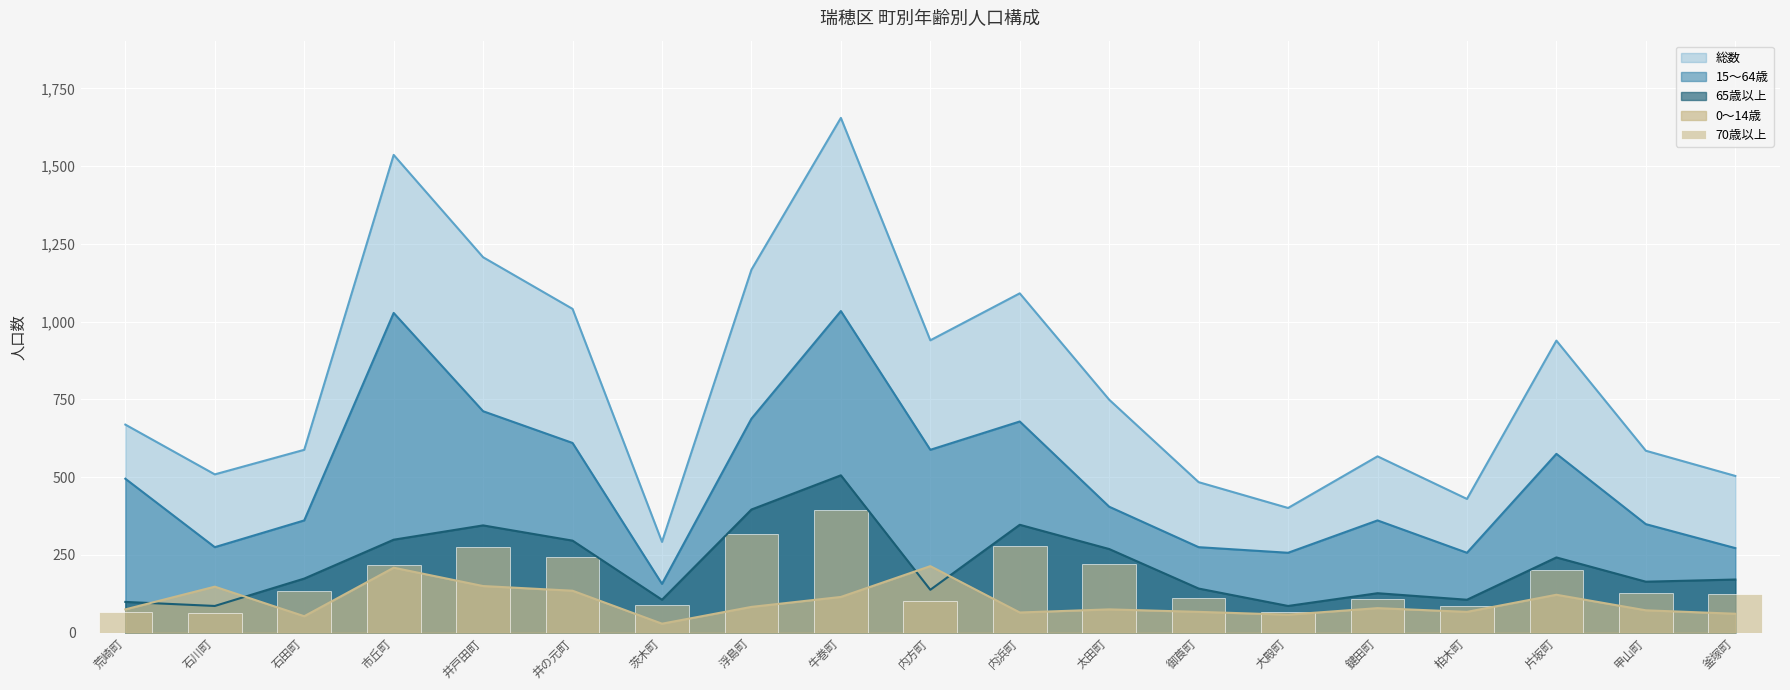

Are the bars grouped side by side (vs. stacked)?

No